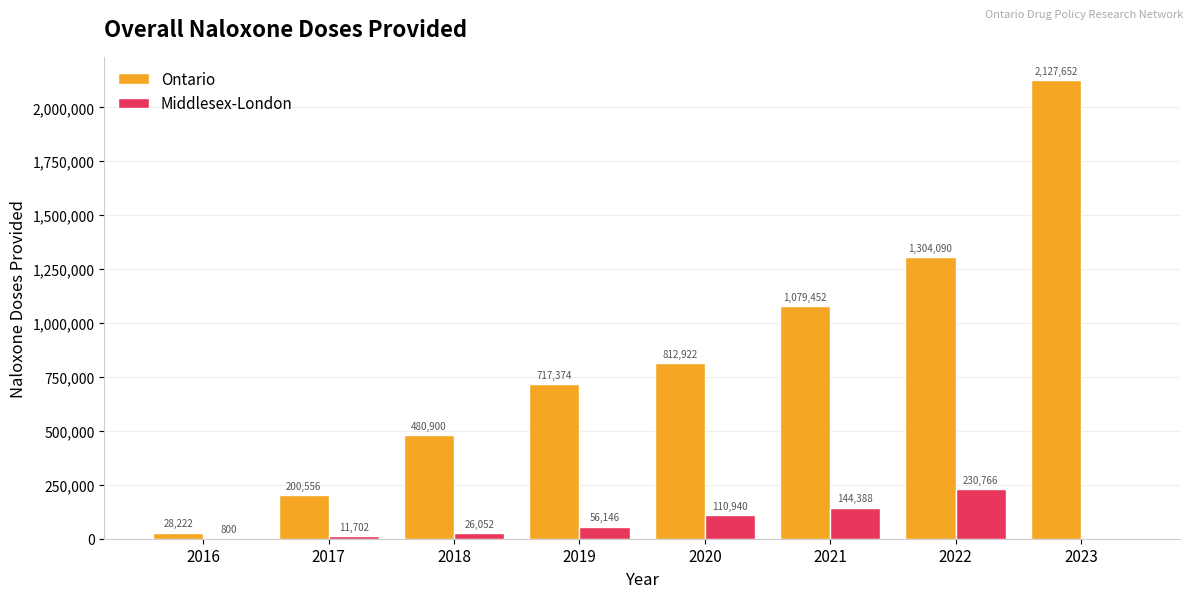

Which series changed the most between 2016 and 2022?

Ontario